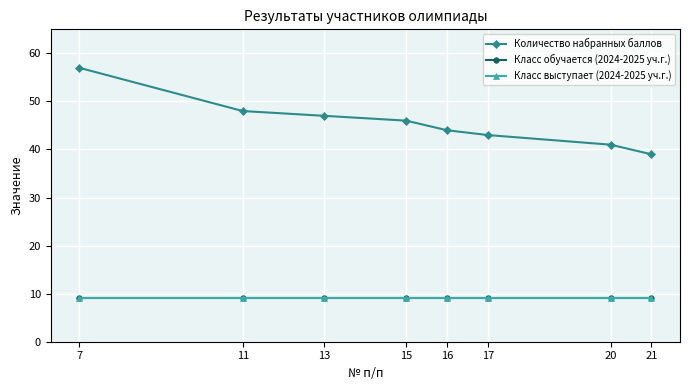

True or false: Класс выступает (2024-2025 уч.г.) has more than 1 interior local peaks.

False